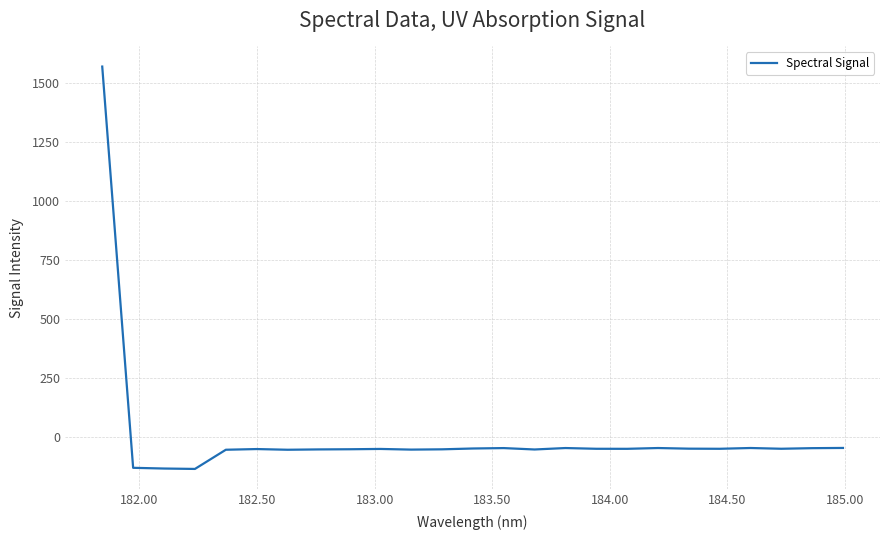

What is the minimum value shown in the chart?

-134.8